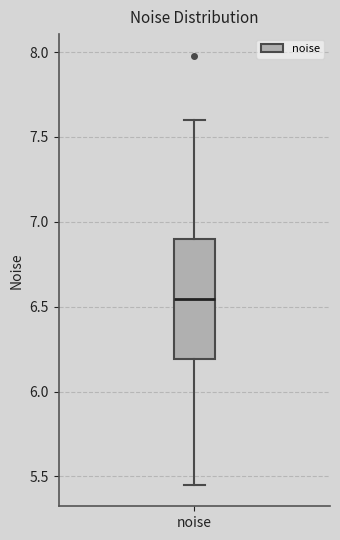

Where is the upper edge of the box for noise on the y-axis? The values are not printed on the chart, so give them approximately, as read against the axis.

6.90